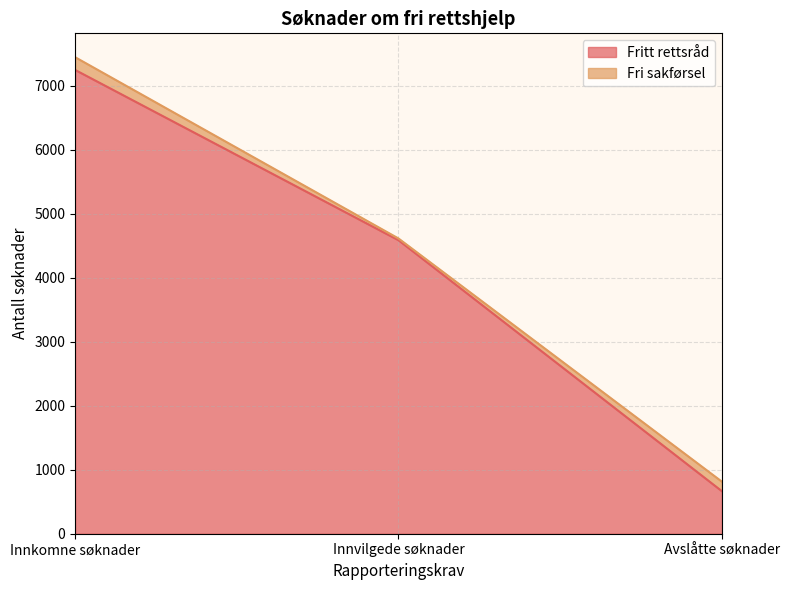

What value does the data have at Innvilgede søknader?

4586